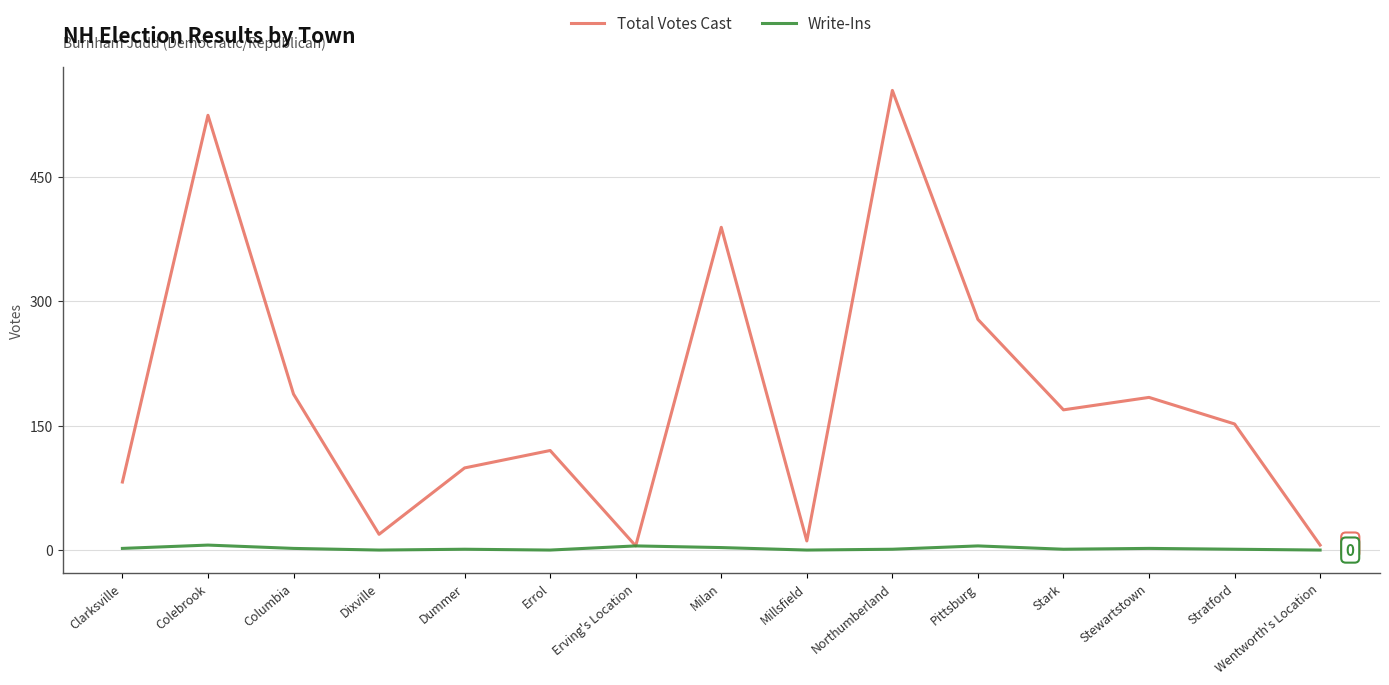

What is the spread (max minus min) of values at Dixville?

19